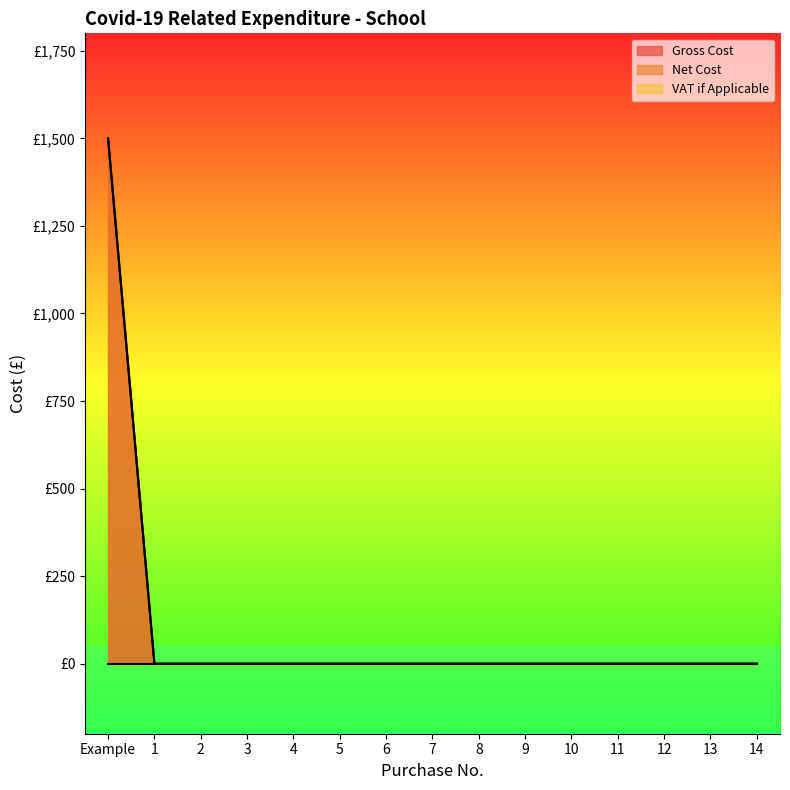

Rank the series at 13 from lowest to highest value.

Gross Cost, Net Cost